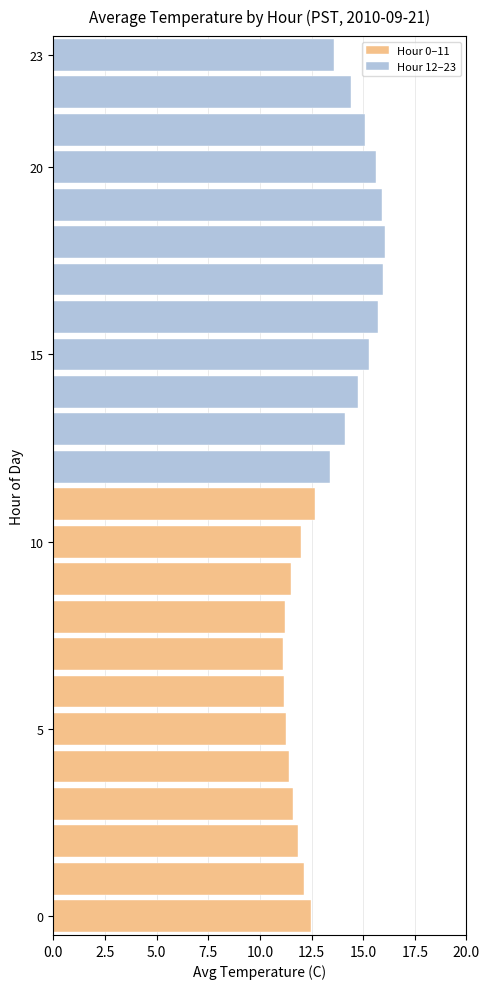

What are all the series names shown in the legend?

Hour 0–11, Hour 12–23